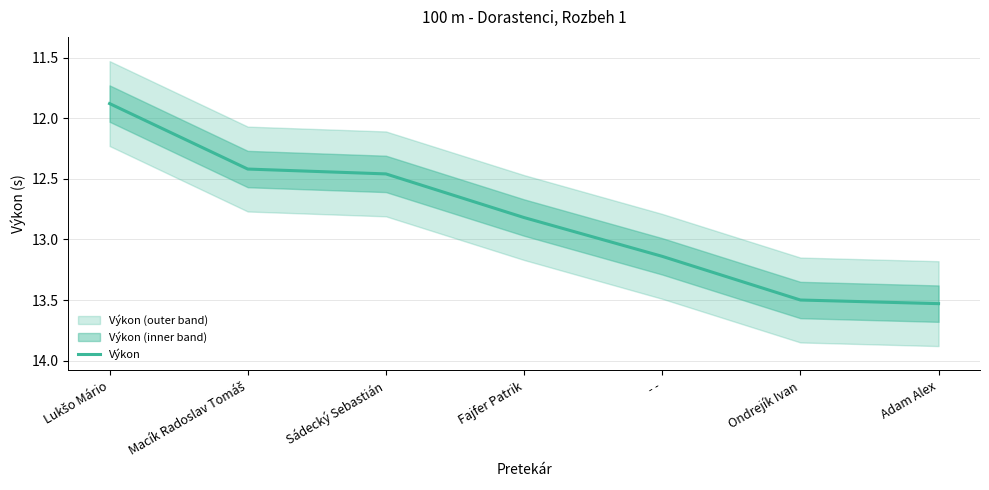

What is the label of the 6th point from the right?

Macík Radoslav Tomáš